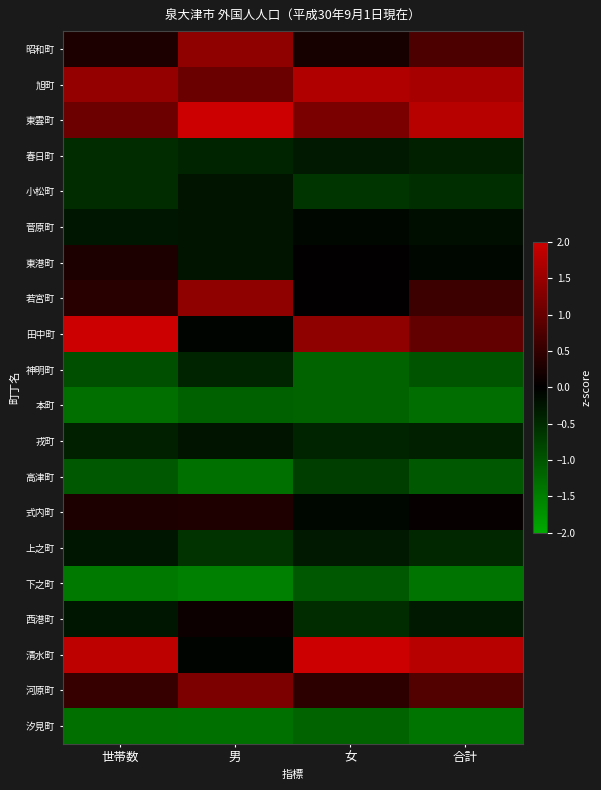

What is the spread (max minus min) of values at 男?

3.8